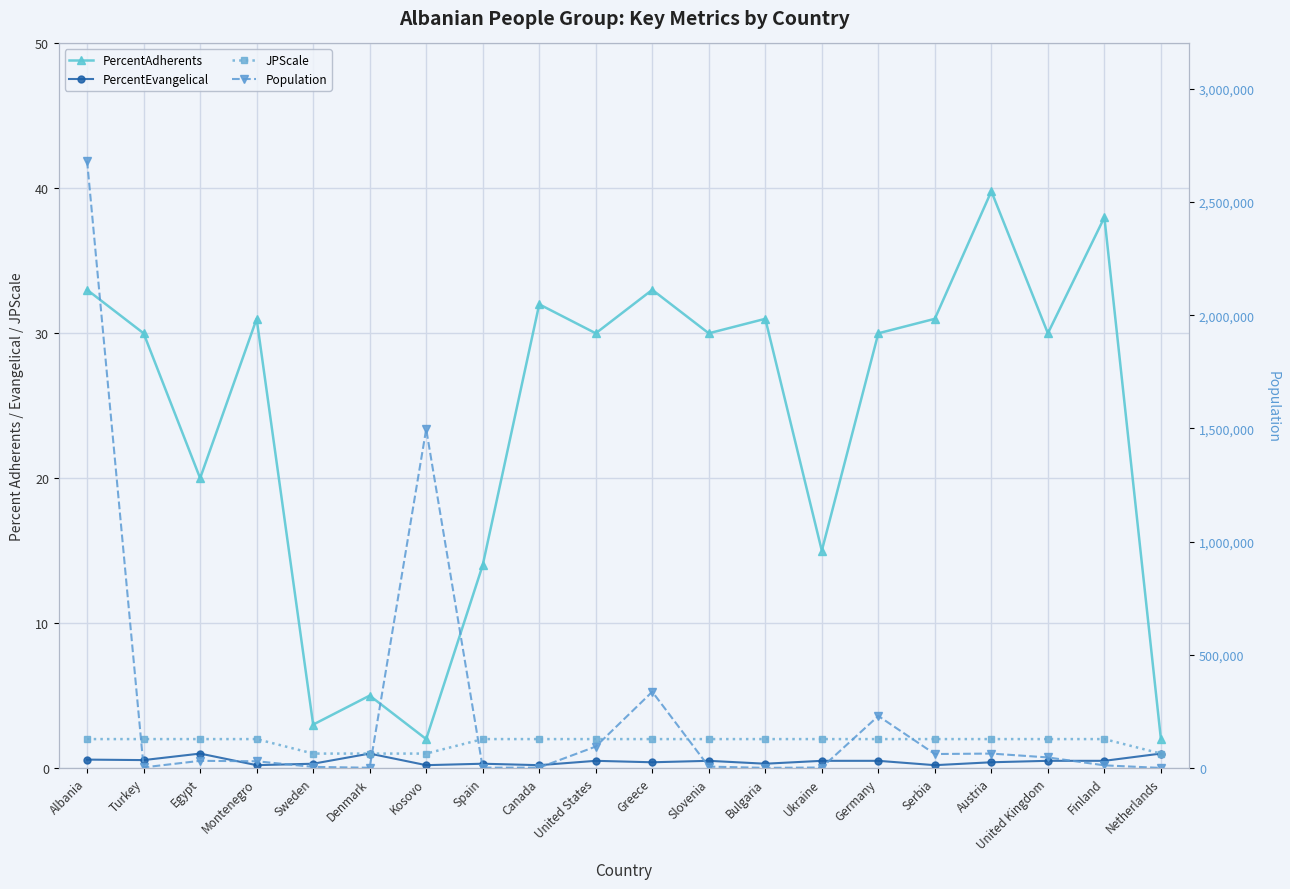

The value of JPScale at United Kingdom is 2.0. True or false?

True